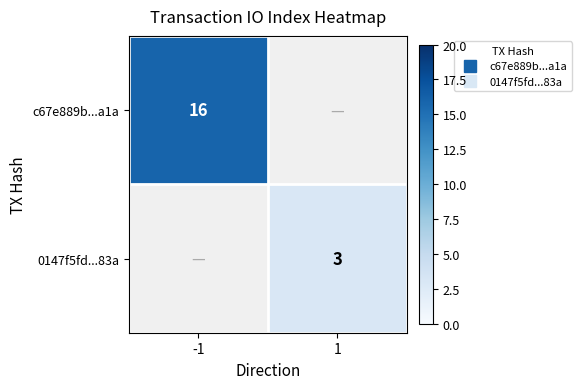

At which category does the chart reach its peak across all series?

-1